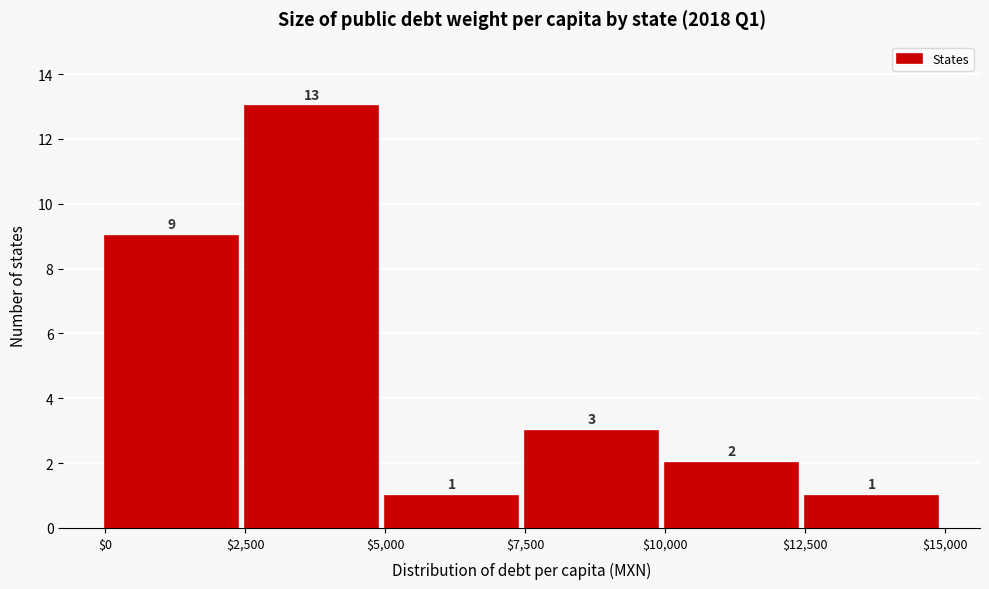

How tall is the bar that spans $10,000 to $12,500 on the x-axis?

2